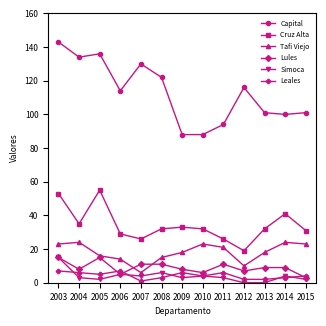

True or false: Cruz Alta and Capital cross at least once.

False